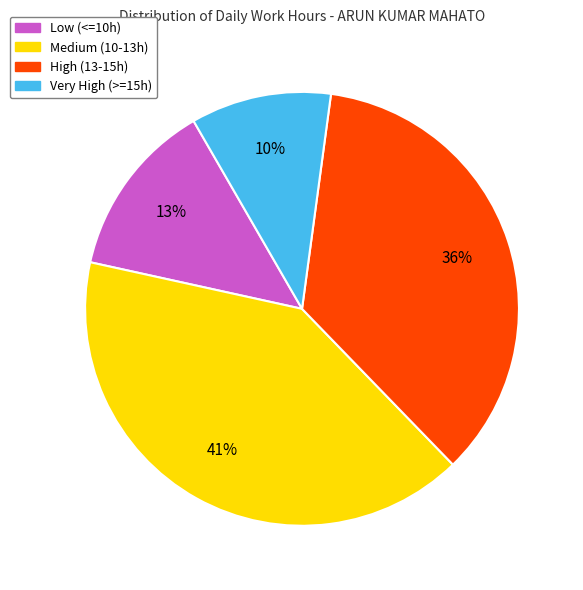

What percentage is the Low (<=10h) slice, to the nearest percent?

13%